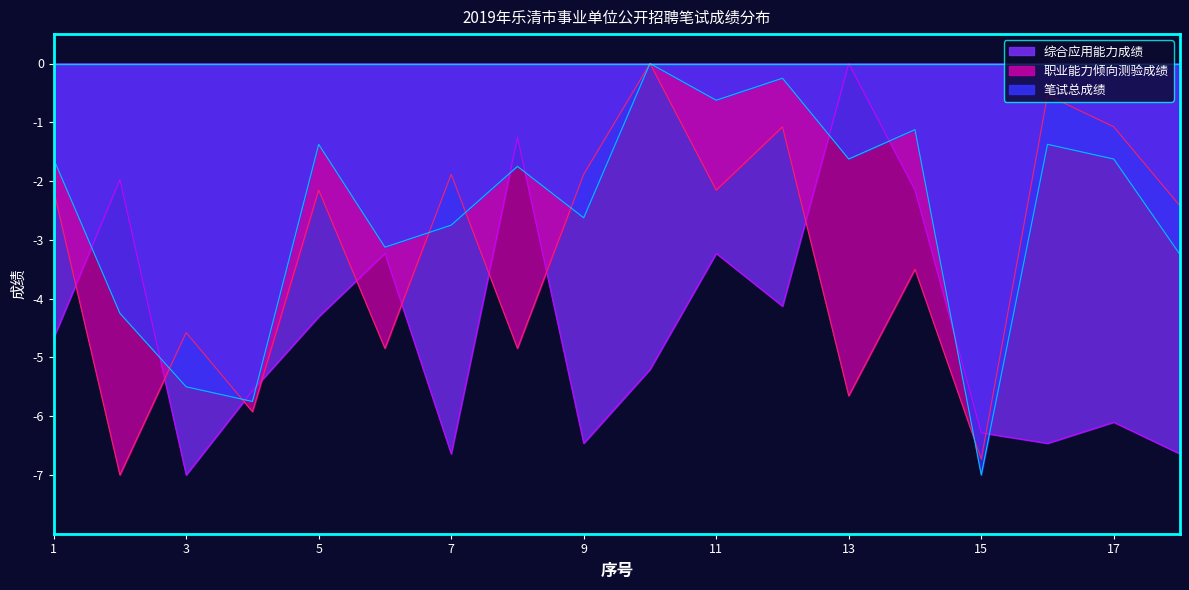

At which category does 笔试总成绩 reach its first local valley?

4